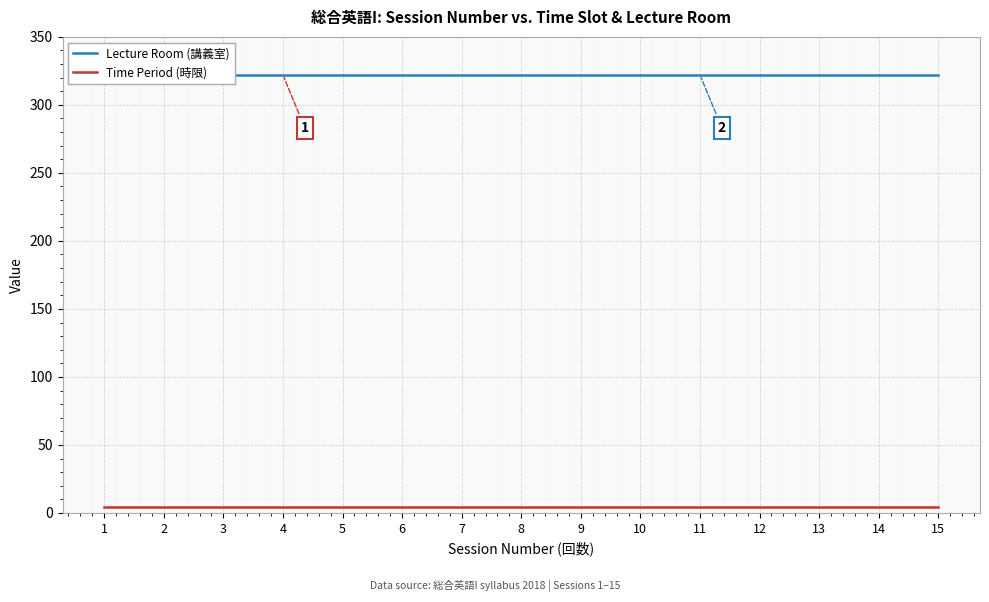

True or false: Time Period (時限) and Lecture Room (講義室) cross at least once.

False